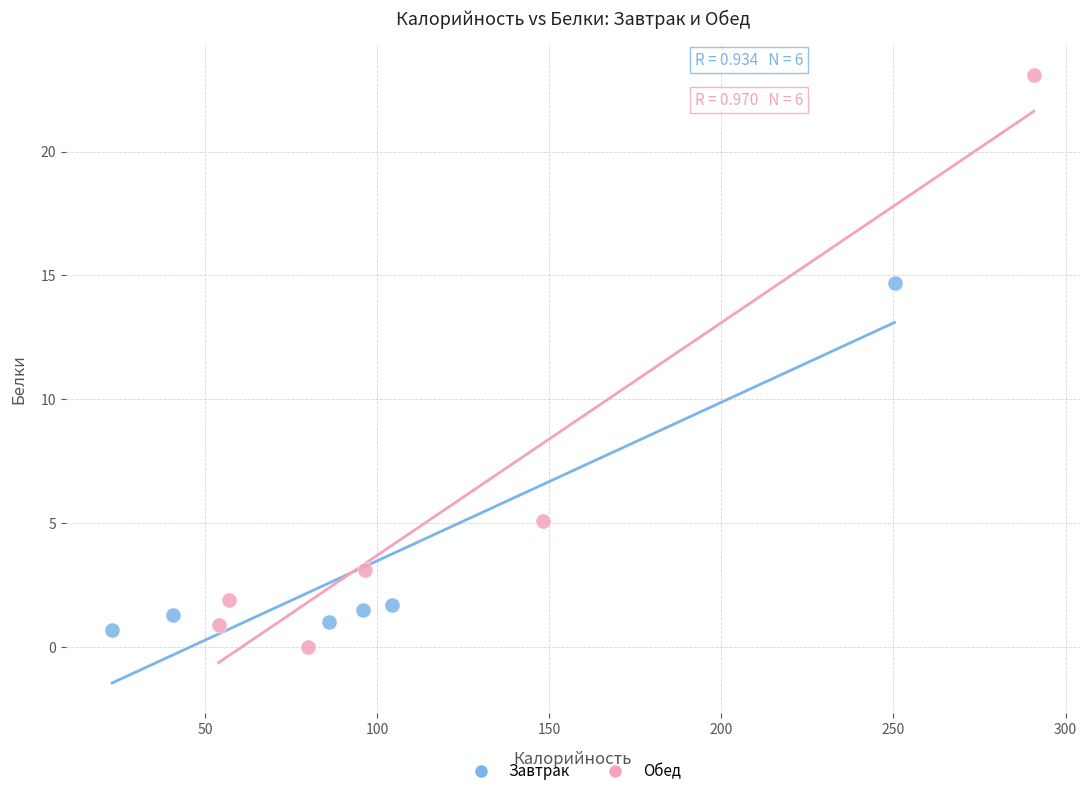

Which series has the widest spread of Y values?

Обед